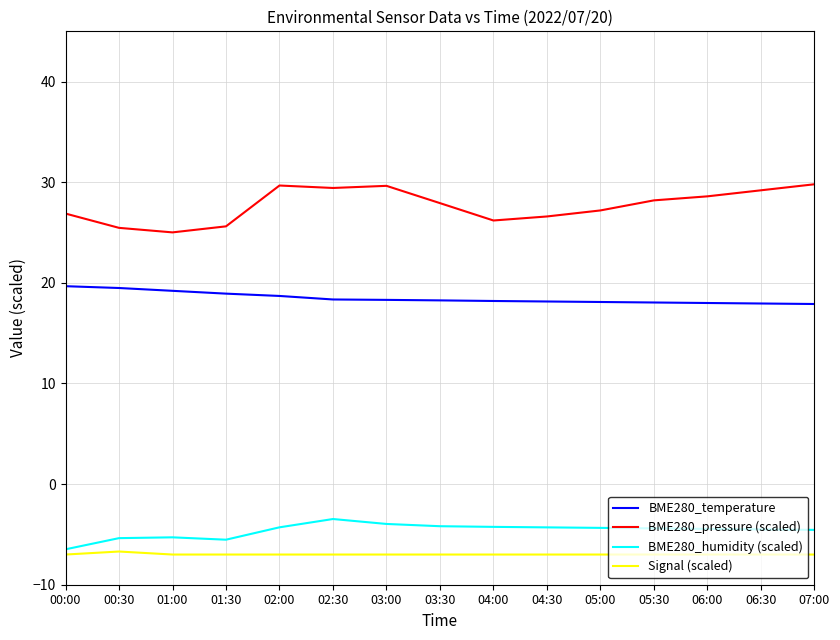

At 06:30, list the series in order from largest to smallest.

BME280_pressure (scaled), BME280_temperature, BME280_humidity (scaled), Signal (scaled)